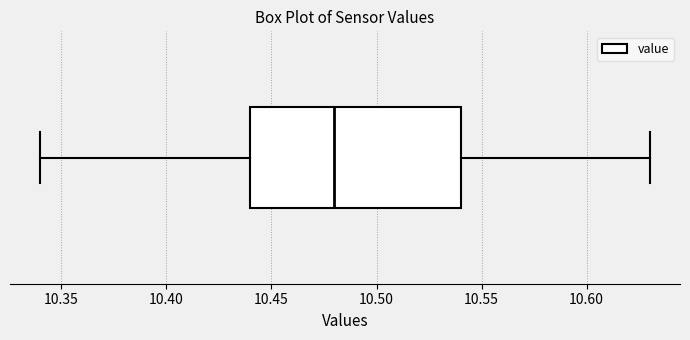

Transcribe this box plot: give where the median line is, the range the box spans, and where the two whiskers end, as read against the x-axis. The values are not printed on the chart, so give them approximately, as read against the axis.

median 10.48, box 10.44 to 10.54, whiskers 10.34 to 10.63